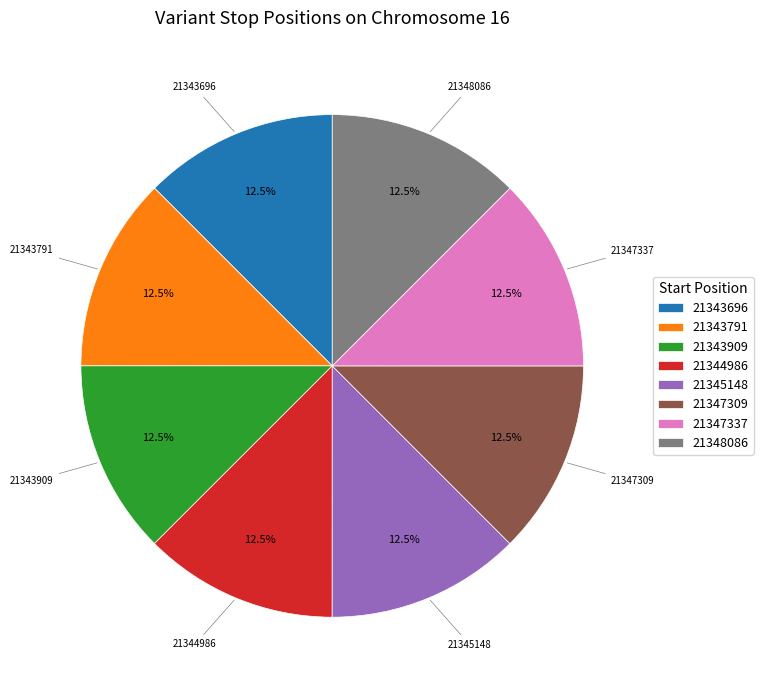

Count the number of slices in the pie.

8